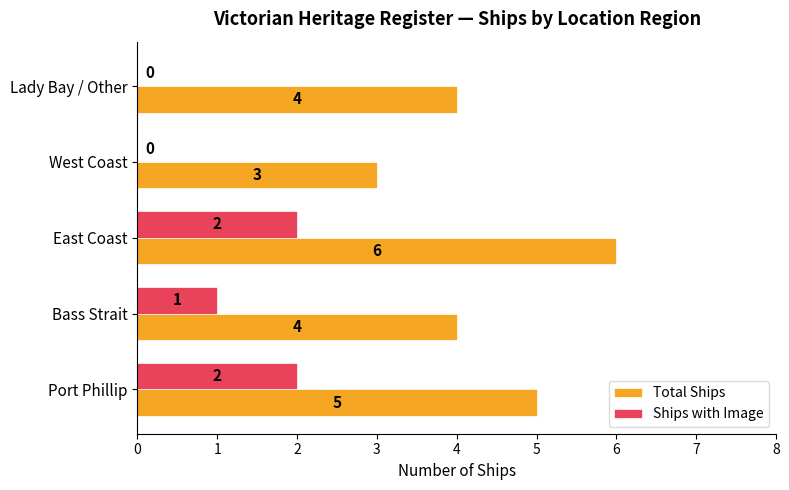

True or false: Ships with Image has a value of 4 at Port Phillip.

False